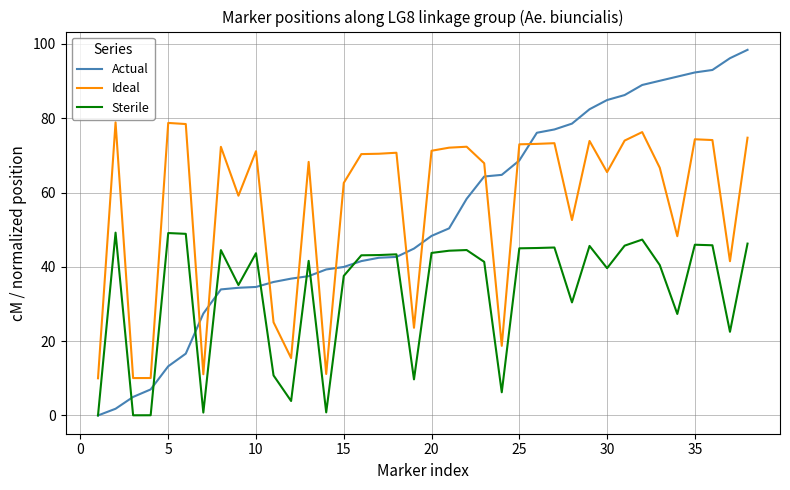

Which series has the widest spread of values?

Actual